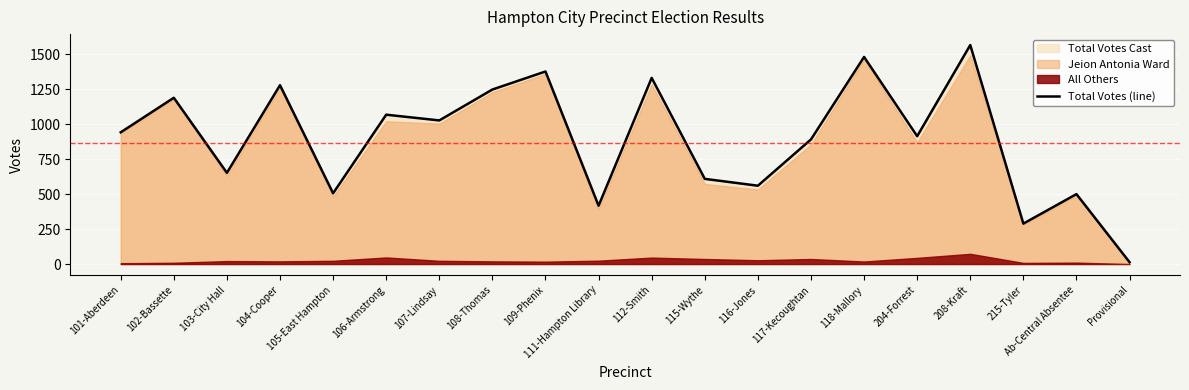

List the labels in order of value, smallest first.

Provisional, 215-Tyler, 111-Hampton Library, Ab-Central Absentee, 105-East Hampton, 116-Jones, 115-Wythe, 103-City Hall, 117-Kecoughtan, 204-Forrest, 101-Aberdeen, 107-Lindsay, 106-Armstrong, 102-Bassette, 108-Thomas, 104-Cooper, 112-Smith, 109-Phenix, 118-Mallory, 208-Kraft